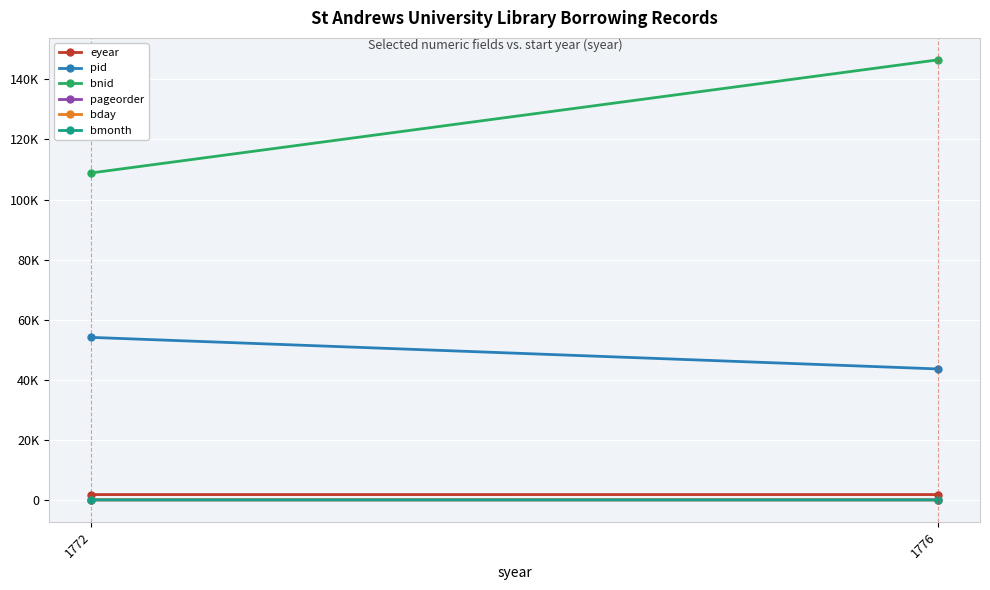

Is the value of eyear at 1776 greater than the value of bmonth at 1776?

Yes